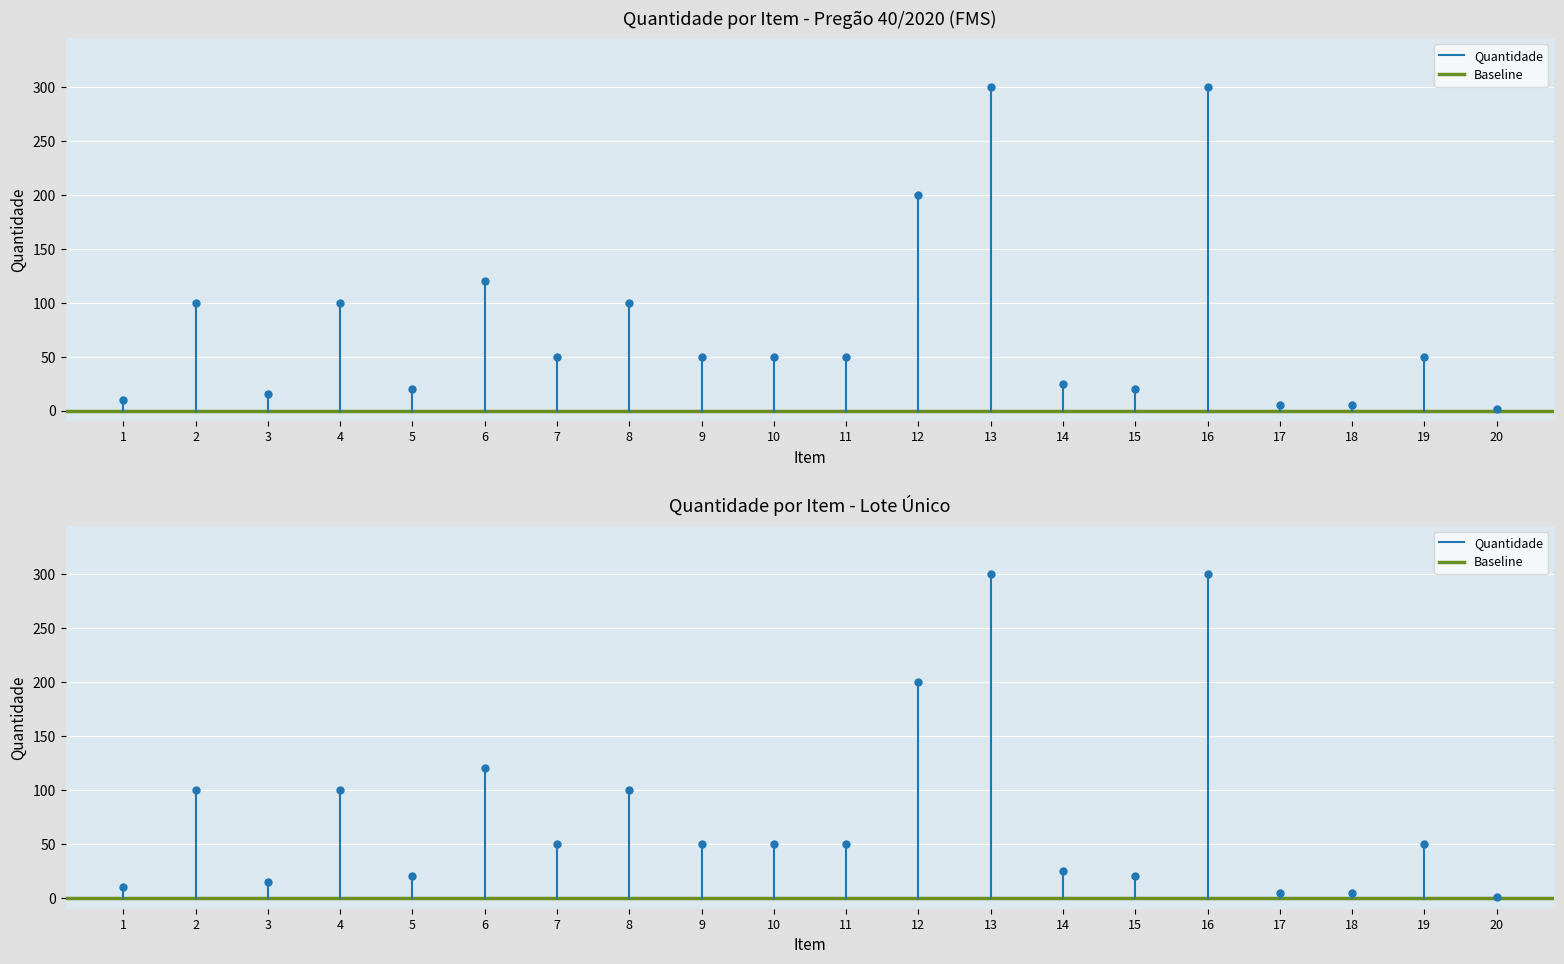

Between 1 and 2, which series saw the biggest shift?

Quantidade